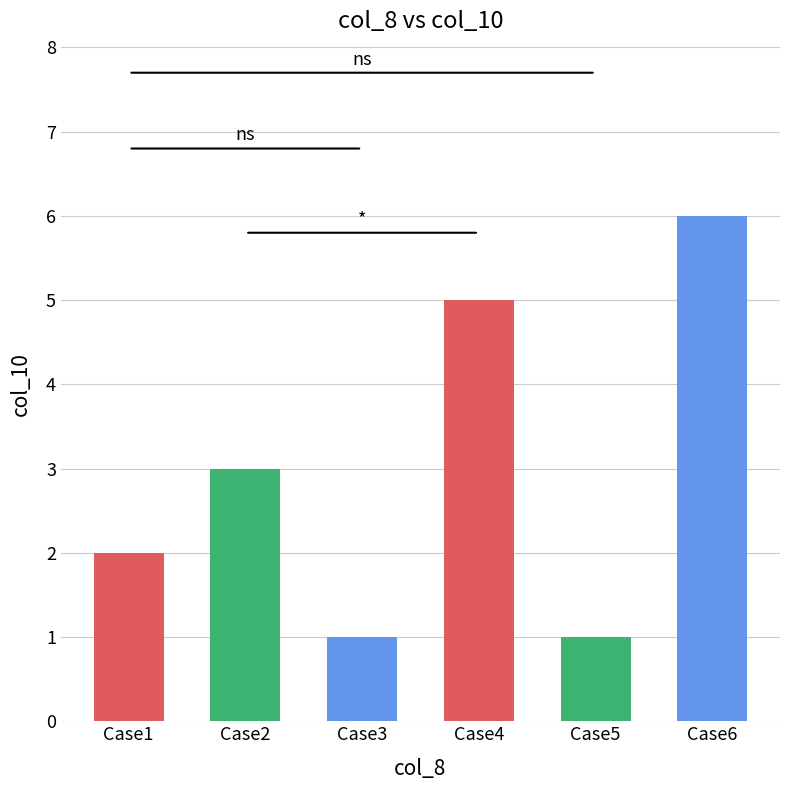

True or false: the data shows 2 at Case1.

True